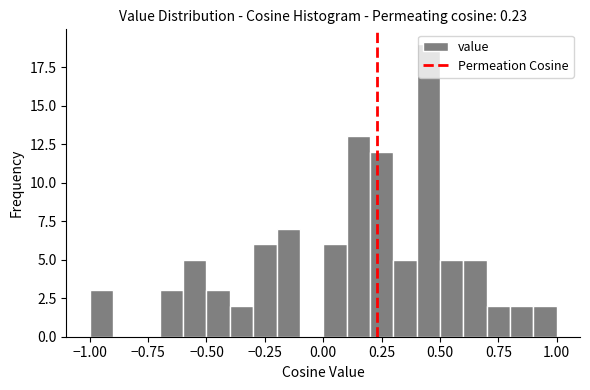

Around what value on the x-axis is the tallest bar? Give the approximate position of its centre, as read against the axis.

0.45